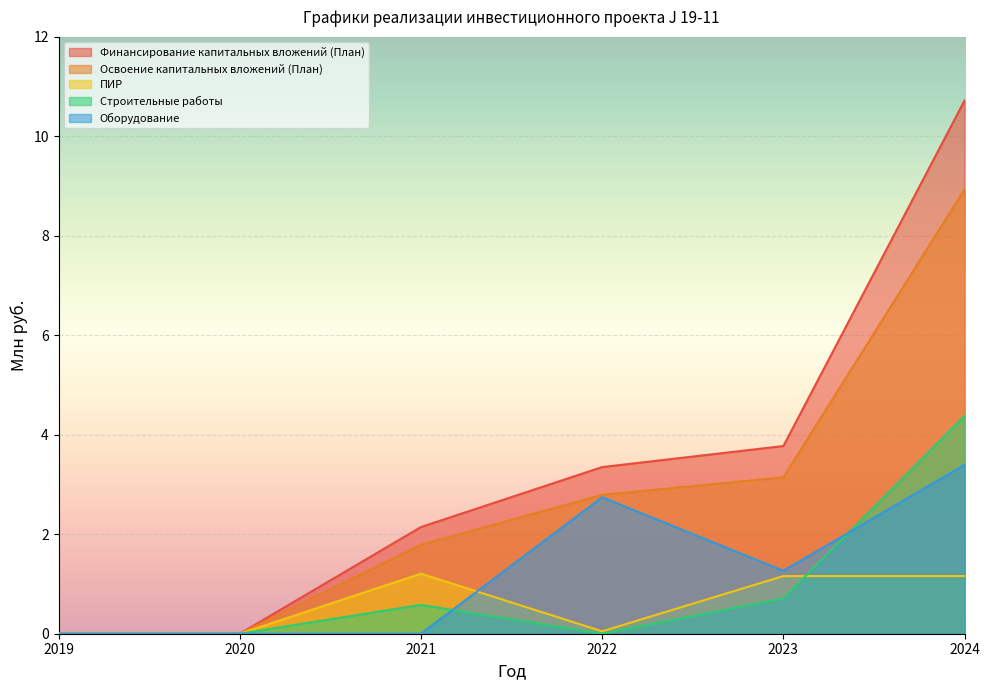

What is the maximum value for Освоение капитальных вложений (План)?

8.9